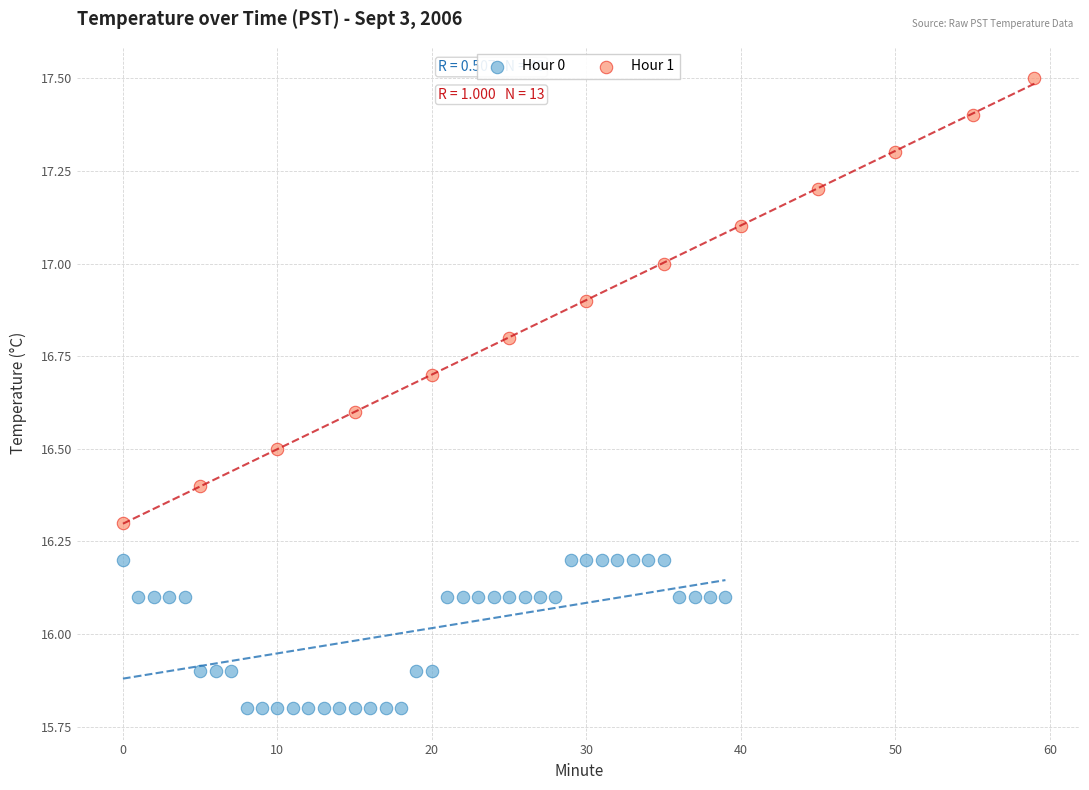

Which series has the largest Y range (max minus min)?

Hour 1